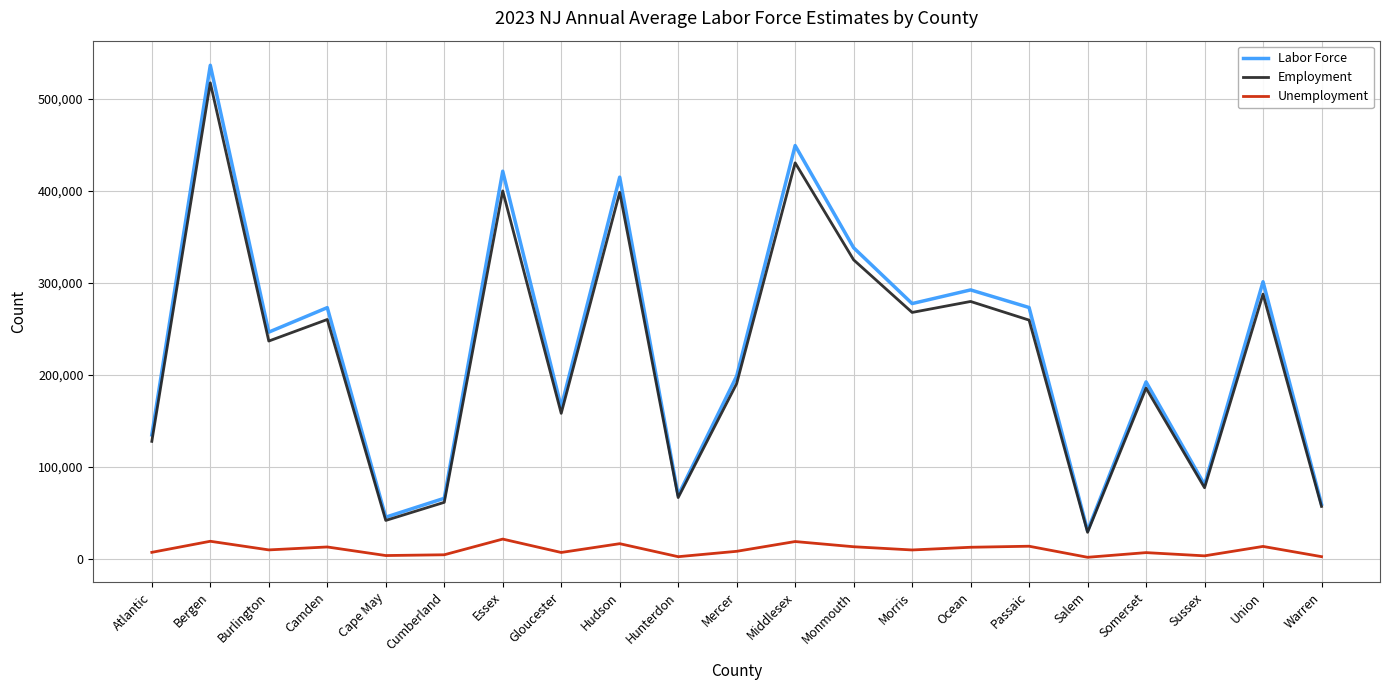

True or false: Labor Force and Unemployment intersect in this chart.

False